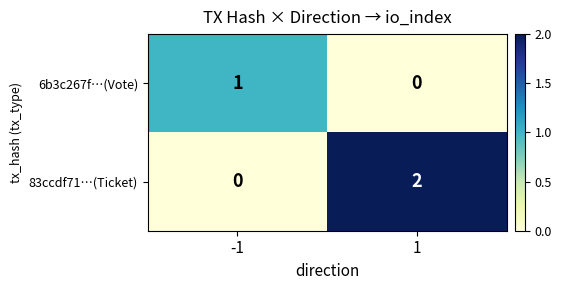

Which series has the largest total across all categories?

83ccdf71…(Ticket)